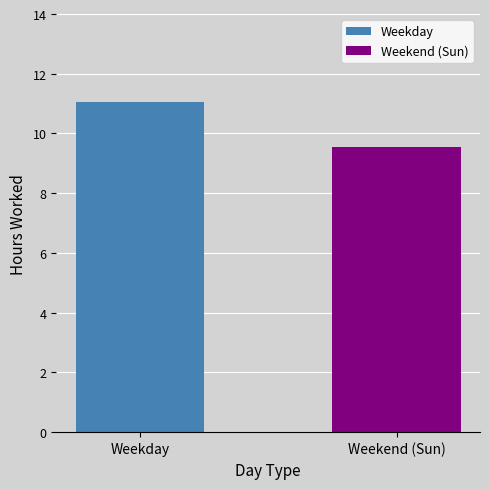

Which series has the widest spread of values?

Weekday